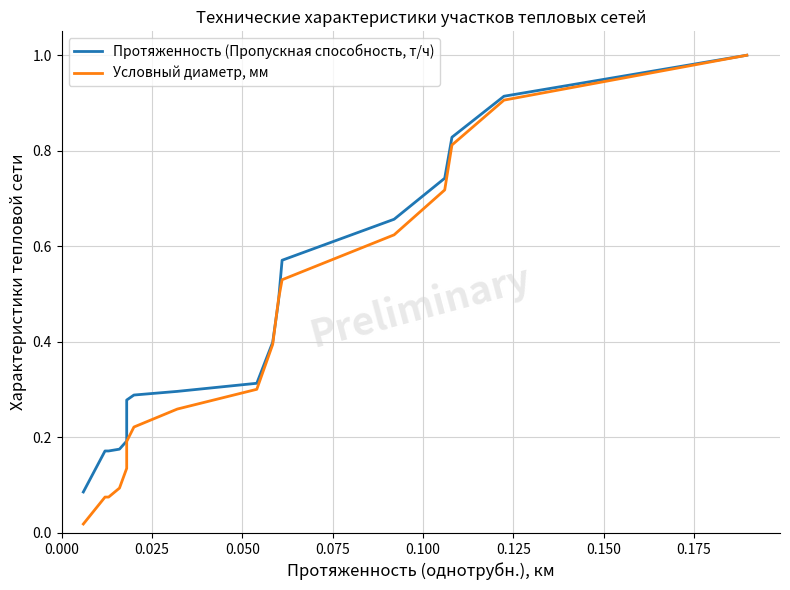

What are all the series names shown in the legend?

Протяженность (Пропускная способность, т/ч), Условный диаметр, мм